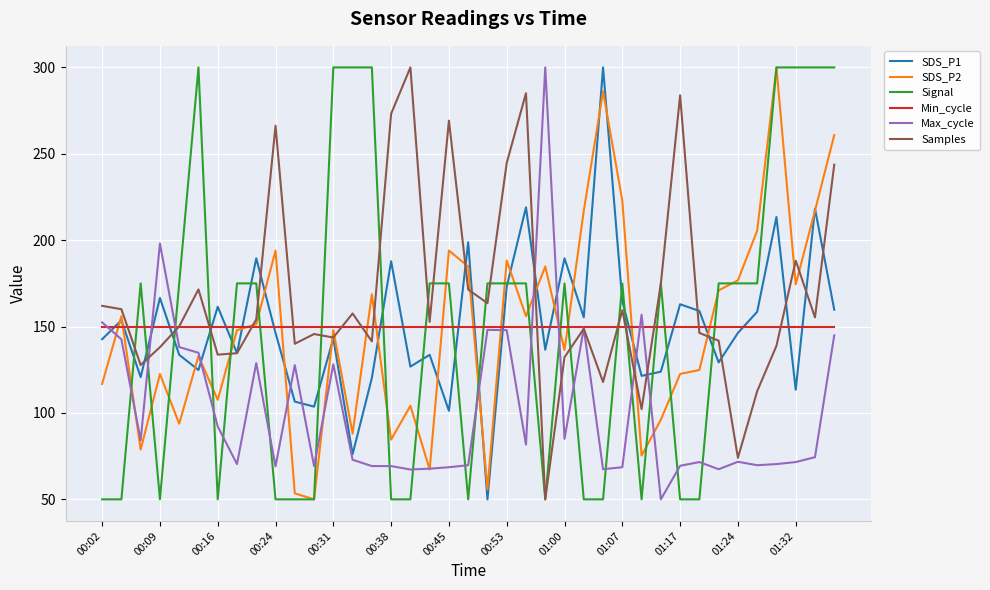

What is the smallest value displayed?

50.0